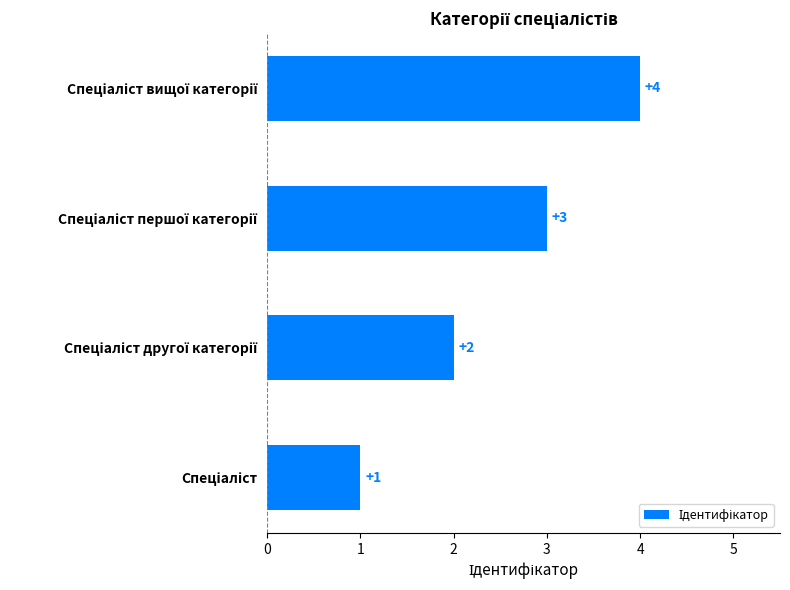

What is the minimum value shown in the chart?

1